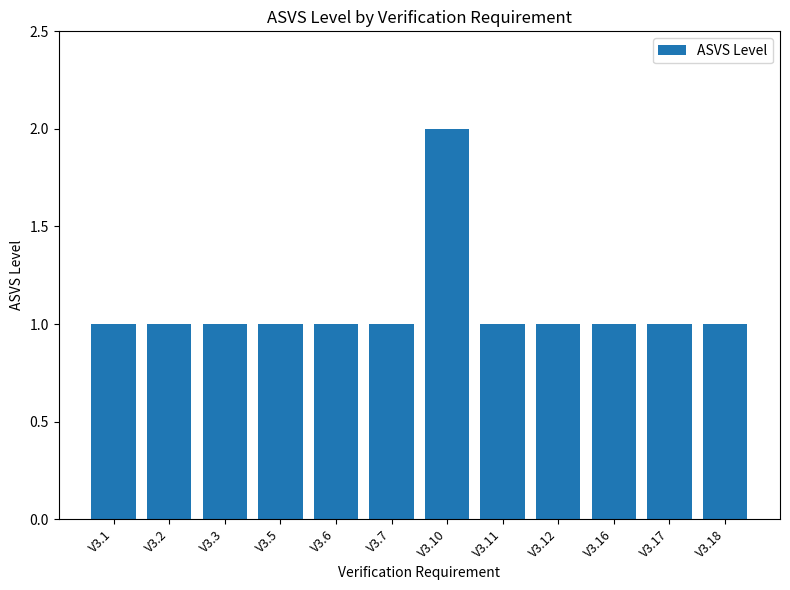

What is the sum of all values?

13